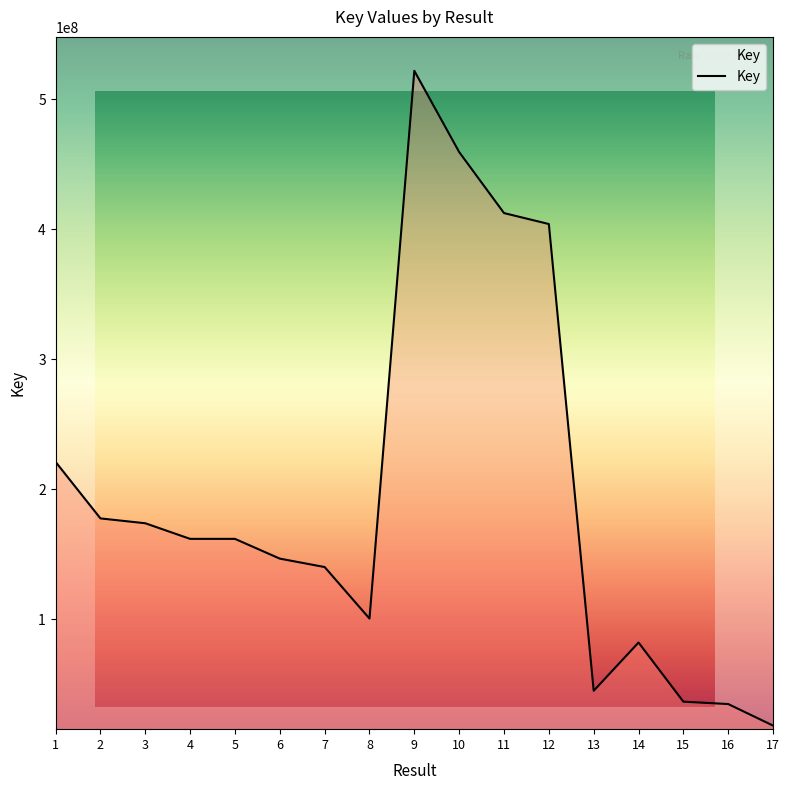

How many lines are shown in the chart?

1